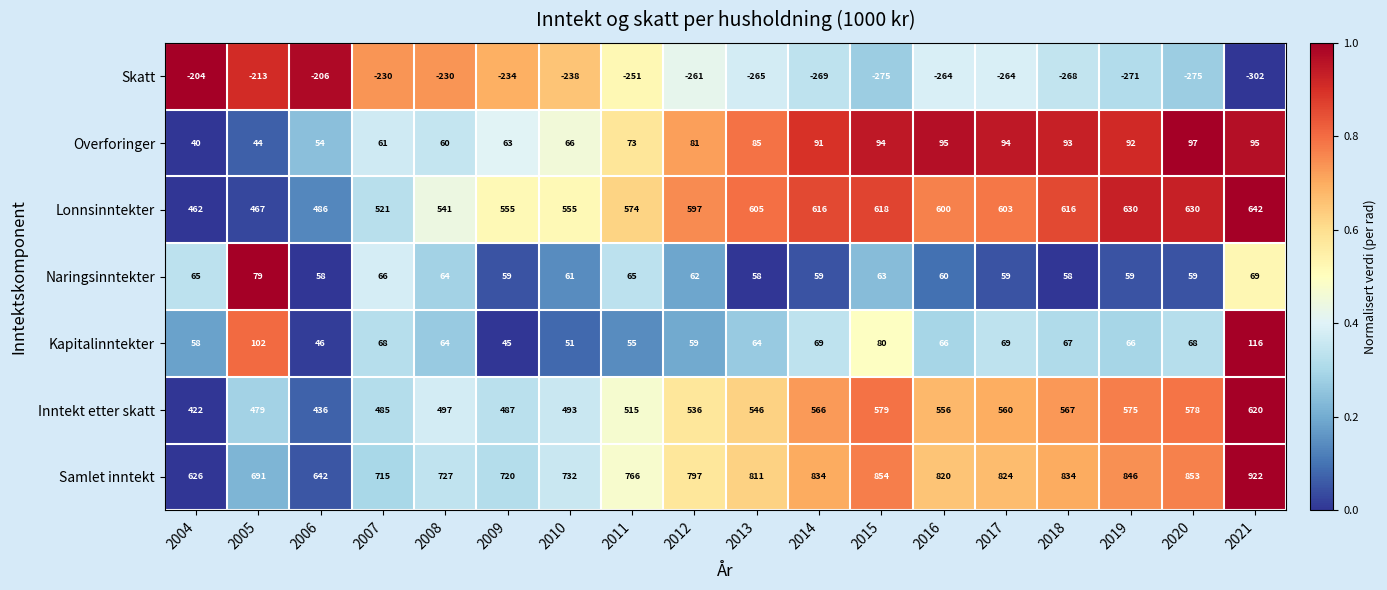

What is the total value across all series at 2017?

1945